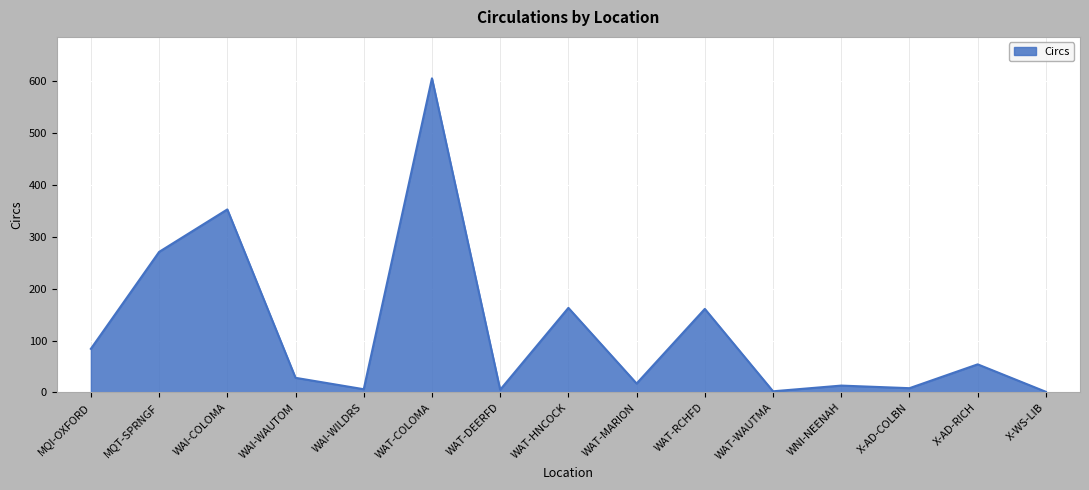

Where is the data nearest to the value 303?

MQT-SPRNGF